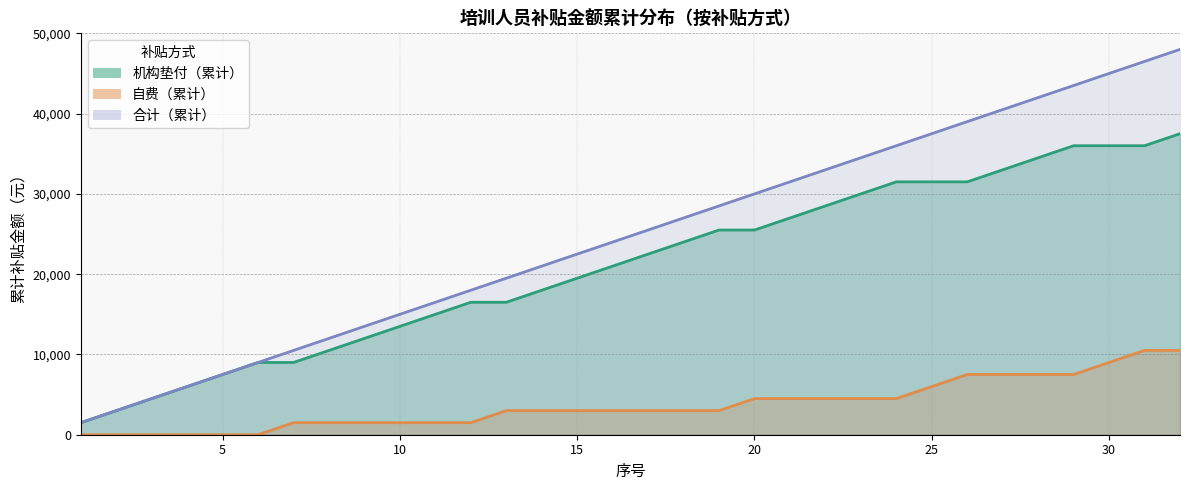

Which series has the widest spread of values?

合计（累计）